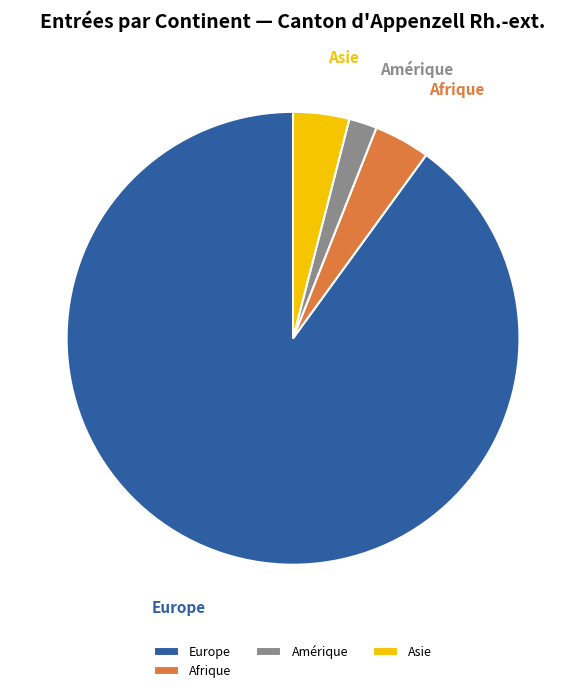

Is the sum of Asie and Afrique greater than half?

No